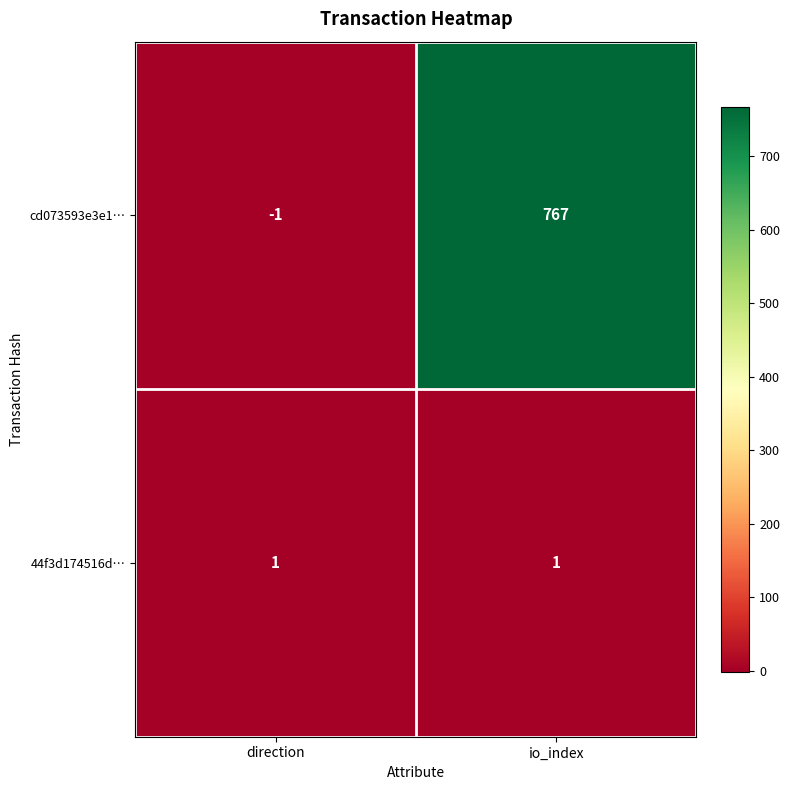

True or false: cd073593e3e1… has a value of 0 at direction.

False